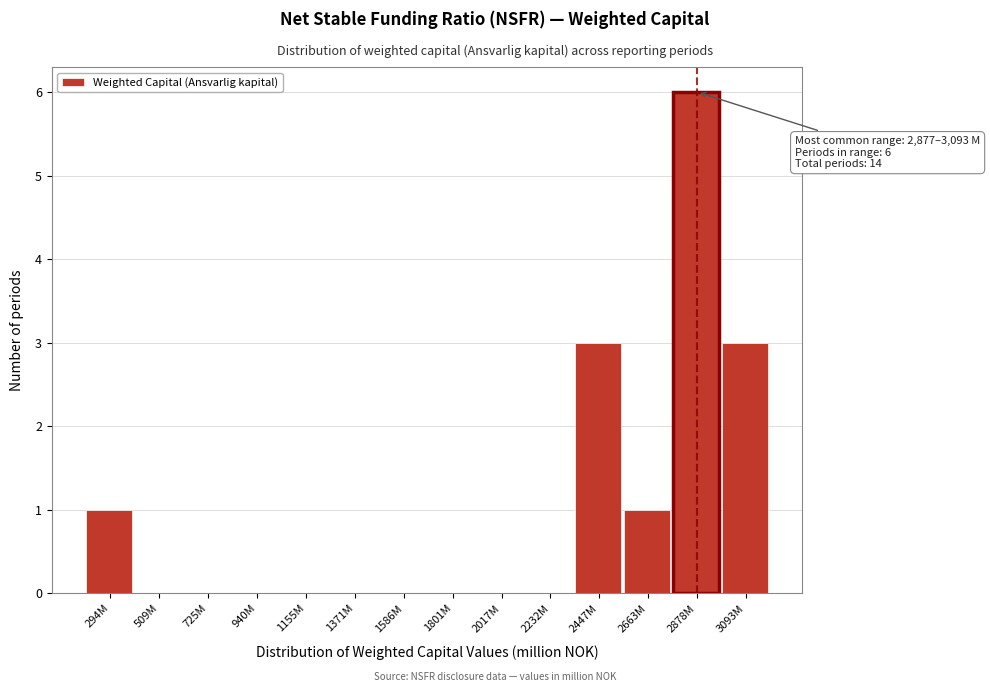

Reading right to left, list all the values displayed in this chart.

3093M=3	2878M=6	2663M=1	2447M=3	2232M=0	2017M=0	1801M=0	1586M=0	1371M=0	1155M=0	940M=0	725M=0	509M=0	294M=1